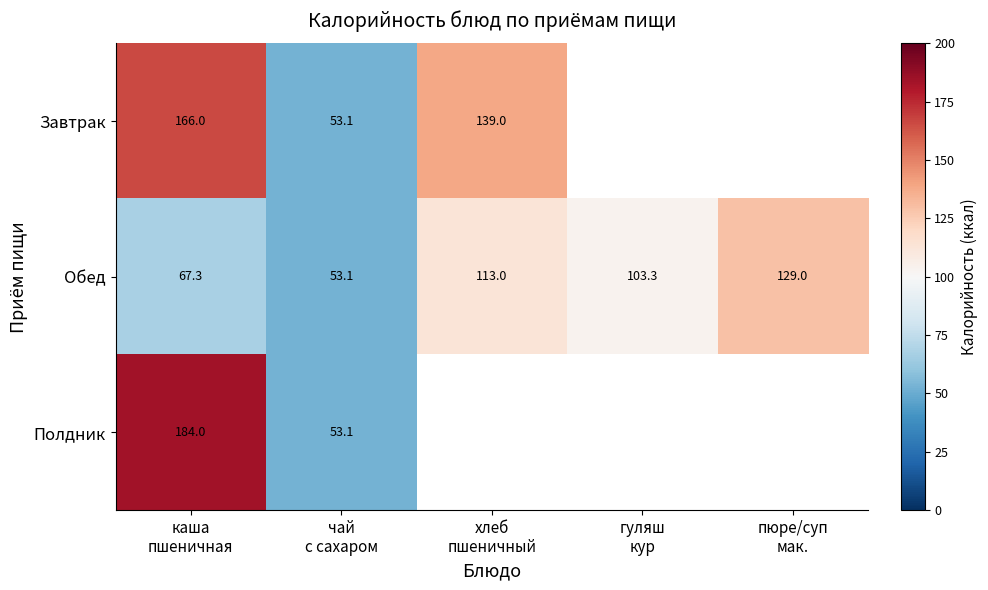

What is the minimum value for Обед?

53.1